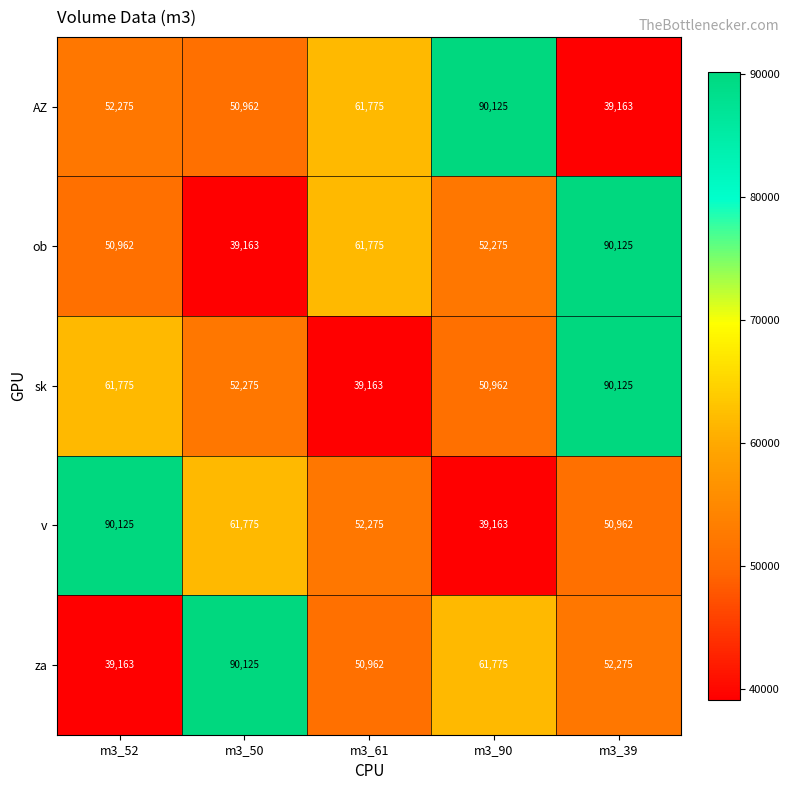

What is the minimum value shown in the chart?

39163